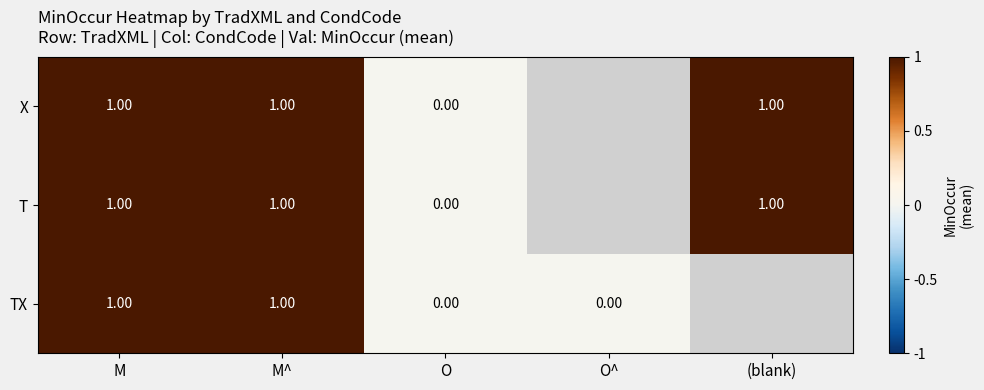

What is the total value across all series at M?

3